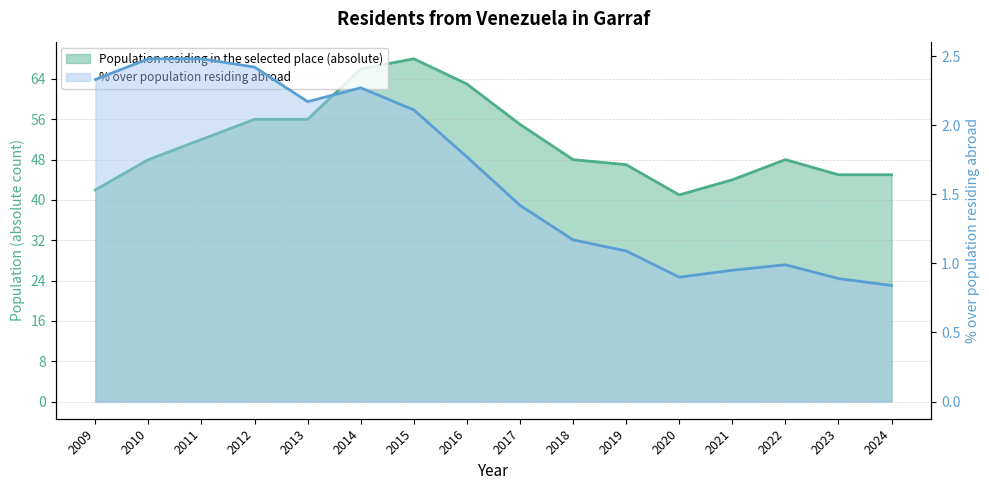

True or false: Population residing in the selected place (% over abroad) has a value of 0.5 at 2012.

False